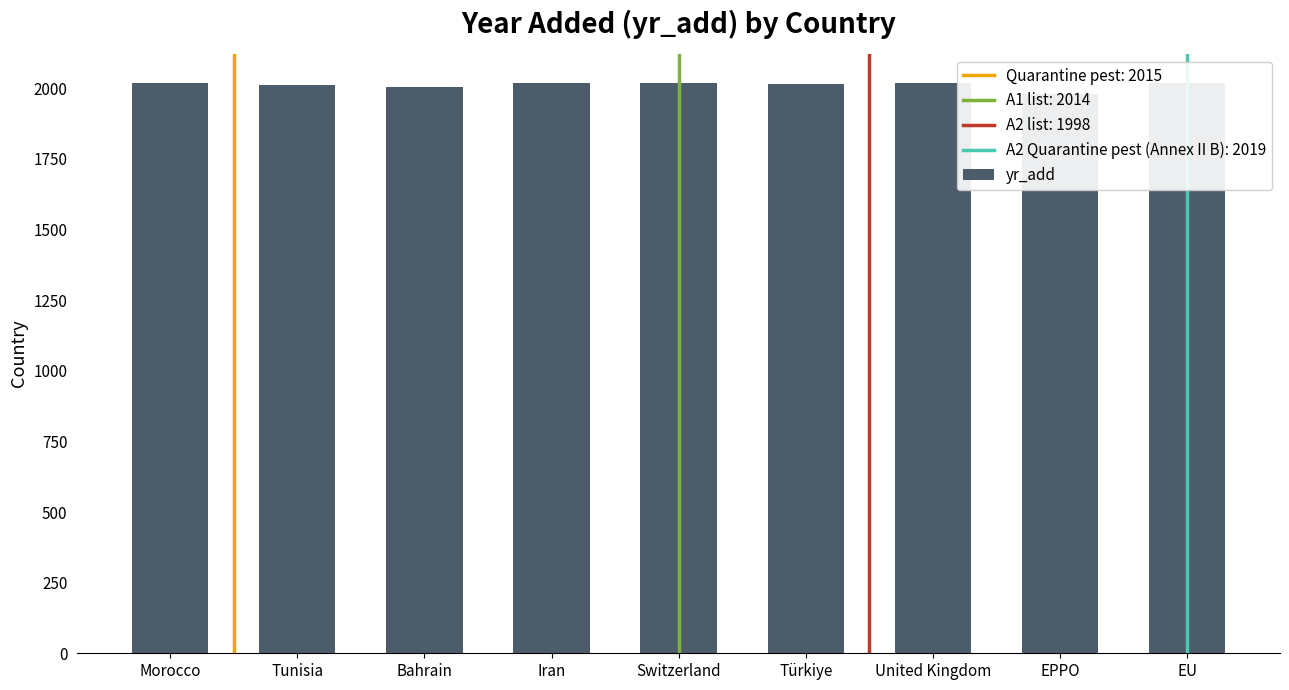

The value at Iran is 2906. True or false?

False